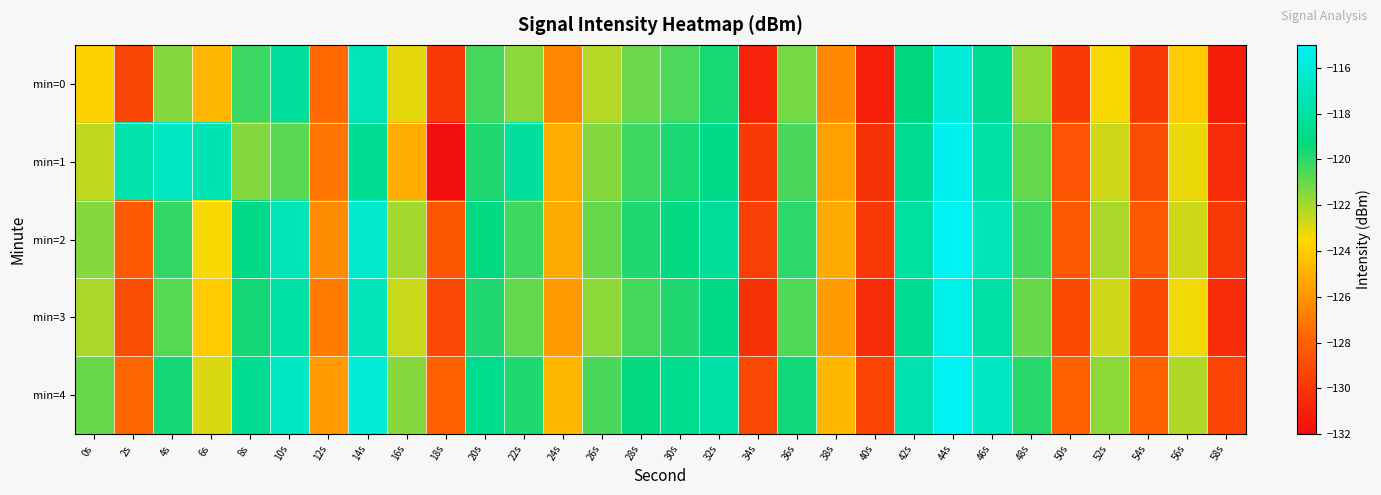

Reading right to left, extract all data points from this chart.

min=0: 58s=-131.2	56s=-124.0	54s=-129.7	52s=-123.4	50s=-129.8	48s=-121.7	46s=-118.5	44s=-116.0	42s=-119.3	40s=-131.1	38s=-126.5	36s=-121.2	34s=-130.9	32s=-119.7	30s=-120.5	28s=-121.0	26s=-122.3	24s=-126.5	22s=-121.5	20s=-120.4	18s=-129.8	16s=-123.1	14s=-117.2	12s=-127.6	10s=-118.2	8s=-120.2	6s=-124.7	4s=-121.5	2s=-129.2	0s=-123.8
min=1: 58s=-130.5	56s=-123.2	54s=-128.9	52s=-122.7	50s=-128.6	48s=-120.9	46s=-117.8	44s=-115.1	42s=-118.5	40s=-130.2	38s=-125.6	36s=-120.5	34s=-129.8	32s=-118.9	30s=-119.7	28s=-120.3	26s=-121.5	24s=-125.1	22s=-118.2	20s=-119.8	18s=-131.9	16s=-125.1	14s=-118.5	12s=-127.2	10s=-120.7	8s=-121.4	6s=-117.3	4s=-116.8	2s=-117.7	0s=-122.4
min=2: 58s=-129.9	56s=-122.7	54s=-128.4	52s=-122.1	50s=-128.4	48s=-120.4	46s=-117.2	44s=-114.7	42s=-118.0	40s=-129.9	38s=-125.2	36s=-120.0	34s=-129.6	32s=-118.4	30s=-119.2	28s=-119.8	26s=-121.0	24s=-125.2	22s=-120.3	20s=-119.2	18s=-128.5	16s=-122.0	14s=-116.5	12s=-126.3	10s=-117.2	8s=-119.0	6s=-123.4	4s=-120.1	2s=-128.3	0s=-121.5
min=3: 58s=-130.5	56s=-123.3	54s=-129.0	52s=-122.7	50s=-129.0	48s=-121.0	46s=-117.8	44s=-115.3	42s=-118.6	40s=-130.5	38s=-125.8	36s=-120.6	34s=-130.2	32s=-119.0	30s=-119.8	28s=-120.4	26s=-121.6	24s=-125.8	22s=-120.9	20s=-119.8	18s=-129.1	16s=-122.6	14s=-117.1	12s=-126.9	10s=-117.8	8s=-119.6	6s=-124.0	4s=-120.7	2s=-128.9	0s=-122.1
min=4: 58s=-129.4	56s=-122.2	54s=-127.9	52s=-121.6	50s=-127.9	48s=-119.9	46s=-116.7	44s=-114.2	42s=-117.5	40s=-129.4	38s=-124.7	36s=-119.5	34s=-129.1	32s=-117.9	30s=-118.7	28s=-119.3	26s=-120.5	24s=-124.7	22s=-119.8	20s=-118.7	18s=-128.0	16s=-121.5	14s=-116.0	12s=-125.8	10s=-116.7	8s=-118.5	6s=-122.9	4s=-119.6	2s=-127.8	0s=-121.0